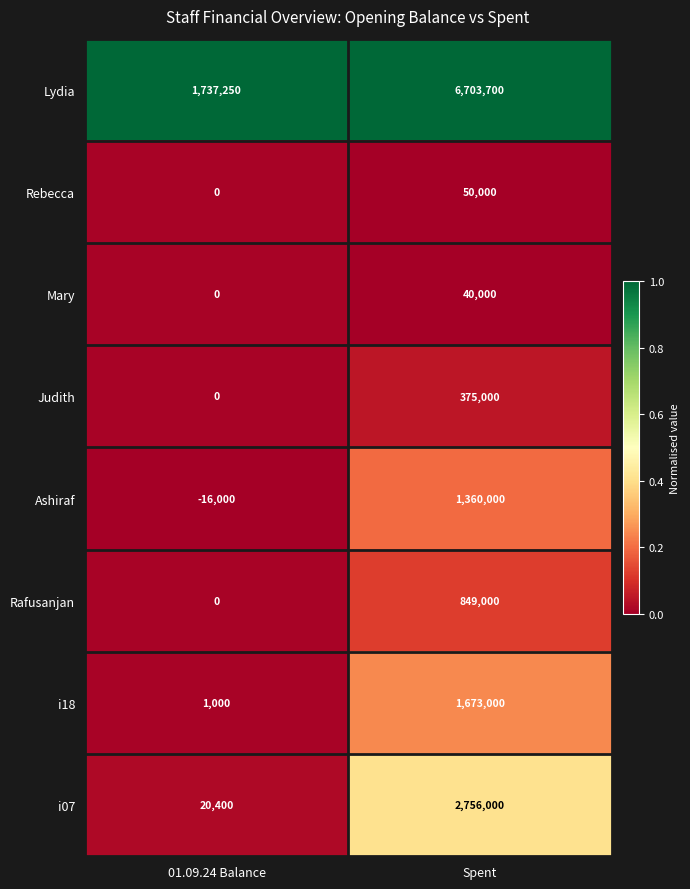

Which series has the largest total across all categories?

Lydia